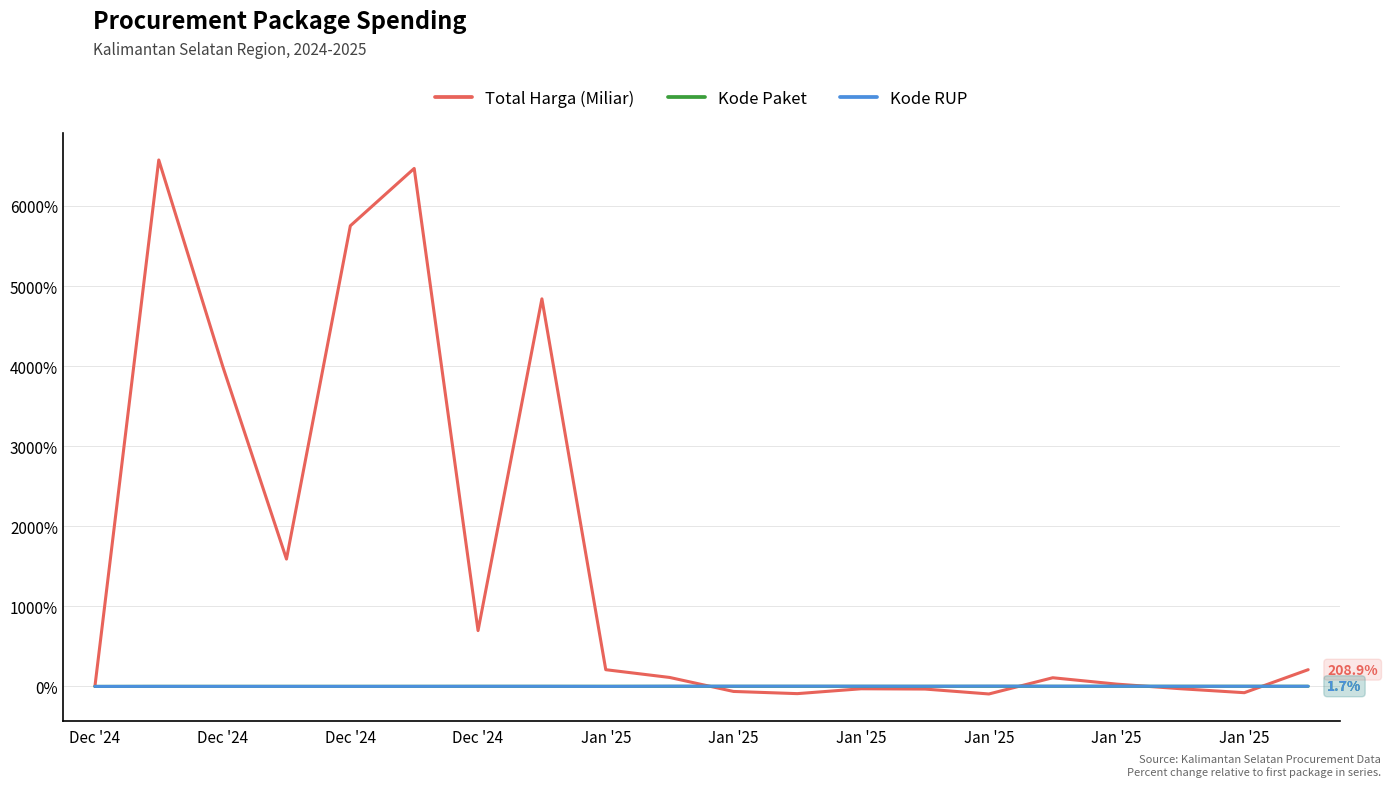

Which series has the largest total across all categories?

Total Harga (Miliar)